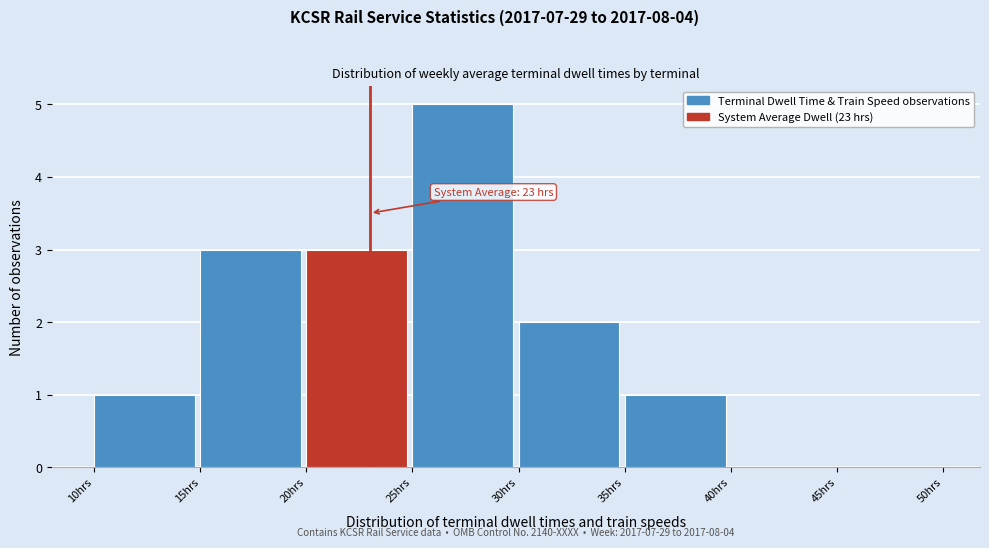

Which range on the x-axis has the tallest bar?

25 to 30